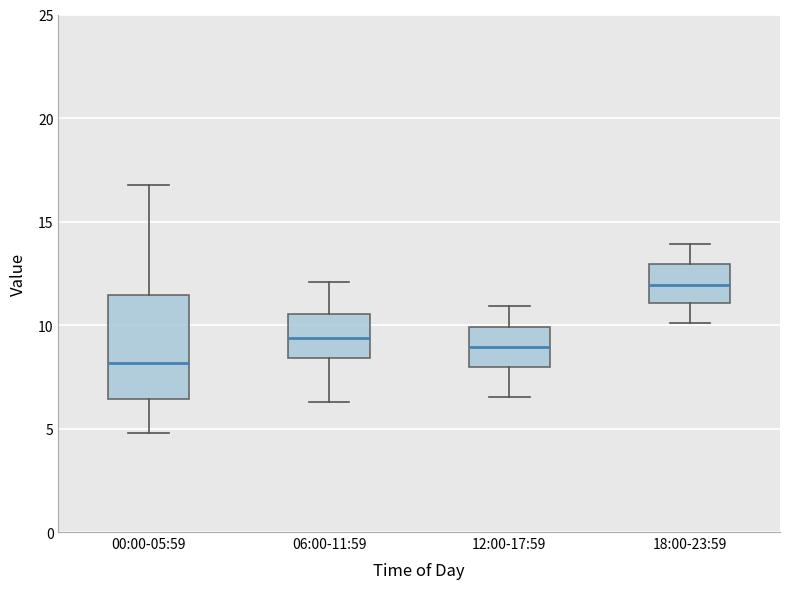

Reading left to right, read every box against the y-axis: the position of its median line, the range the box covers, and the ends of its whiskers. The values are not printed on the chart, so give them approximately, as read against the axis.

00:00-05:59: median 8.0, box 6.5 to 11.5, whiskers 5.0 to 17.0
06:00-11:59: median 9.5, box 8.5 to 10.5, whiskers 6.5 to 12.0
12:00-17:59: median 9.0, box 8.0 to 10.0, whiskers 6.5 to 11.0
18:00-23:59: median 12.0, box 11.0 to 13.0, whiskers 10.0 to 14.0